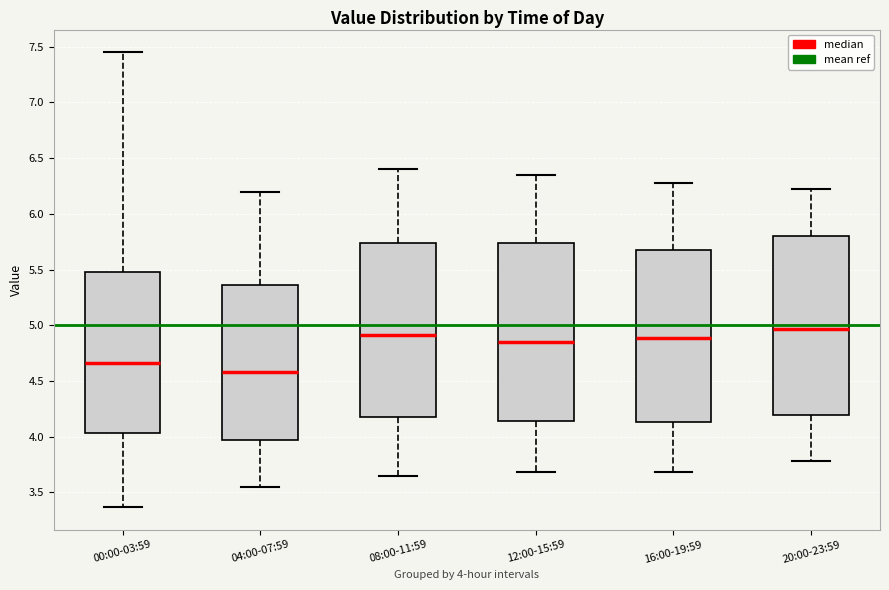

Which box has the highest median line?

20:00-23:59